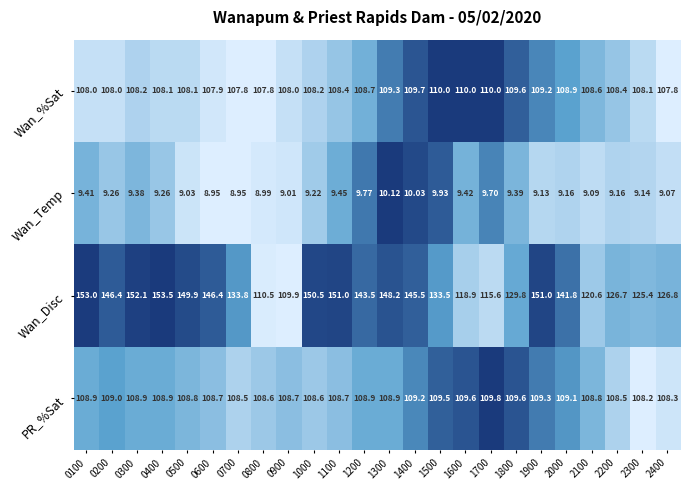

Rank the series at 1500 from highest to lowest value.

Wan_Disc, Wan_%Sat, PR_%Sat, Wan_Temp